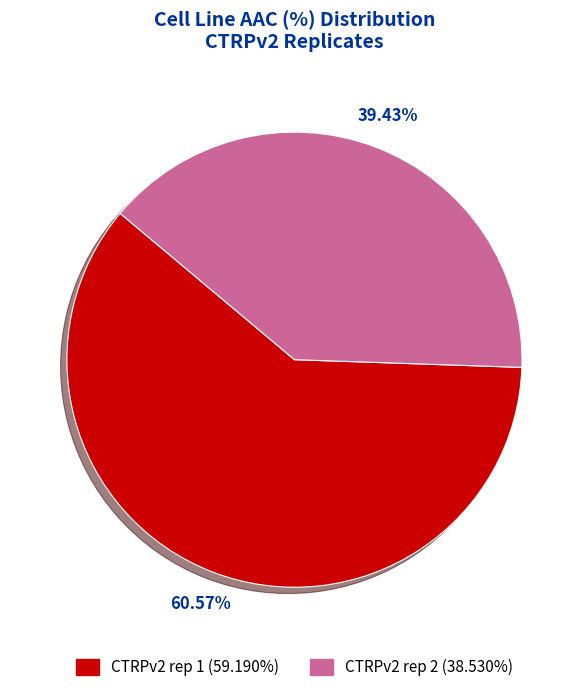

How many slices are in this pie chart?

2